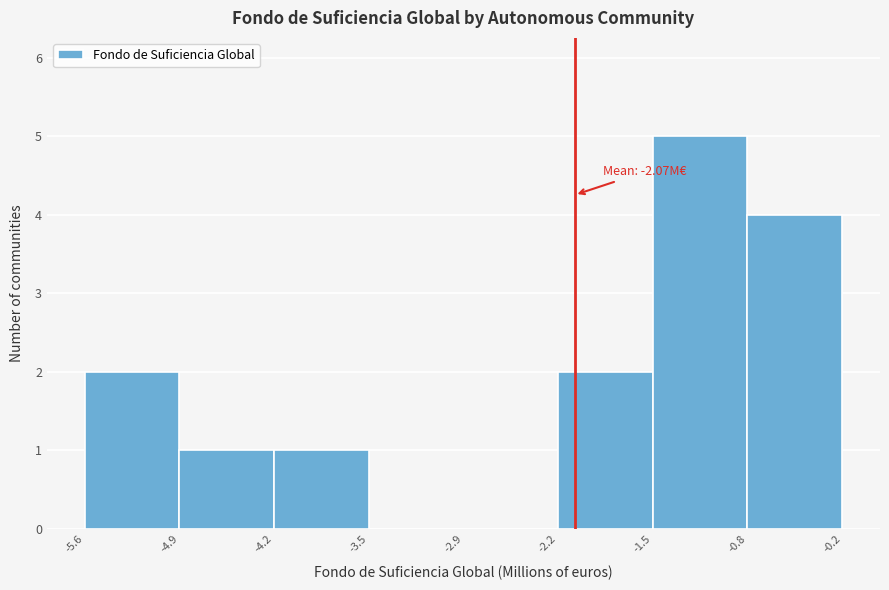

Which range on the x-axis has the tallest bar?

-1.5 to -0.8